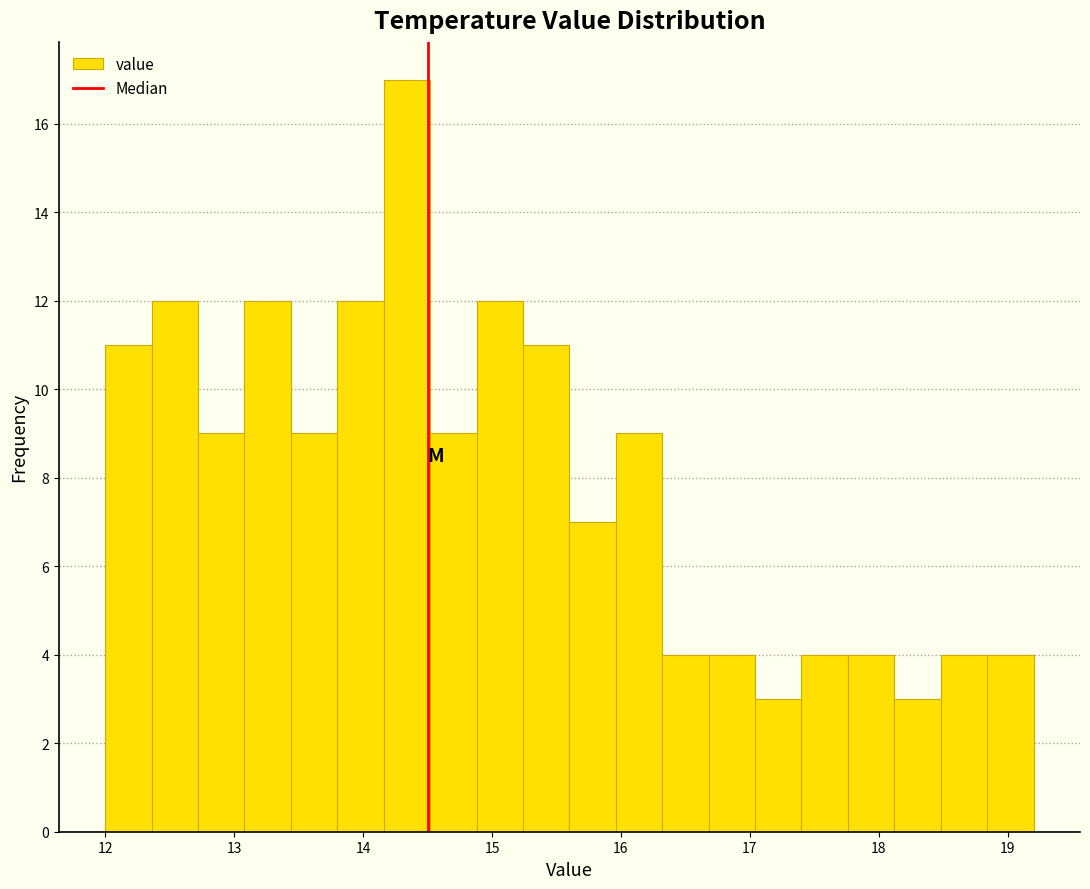

Read against the x-axis, roughly where is the centre of the tallest bar?

14.3